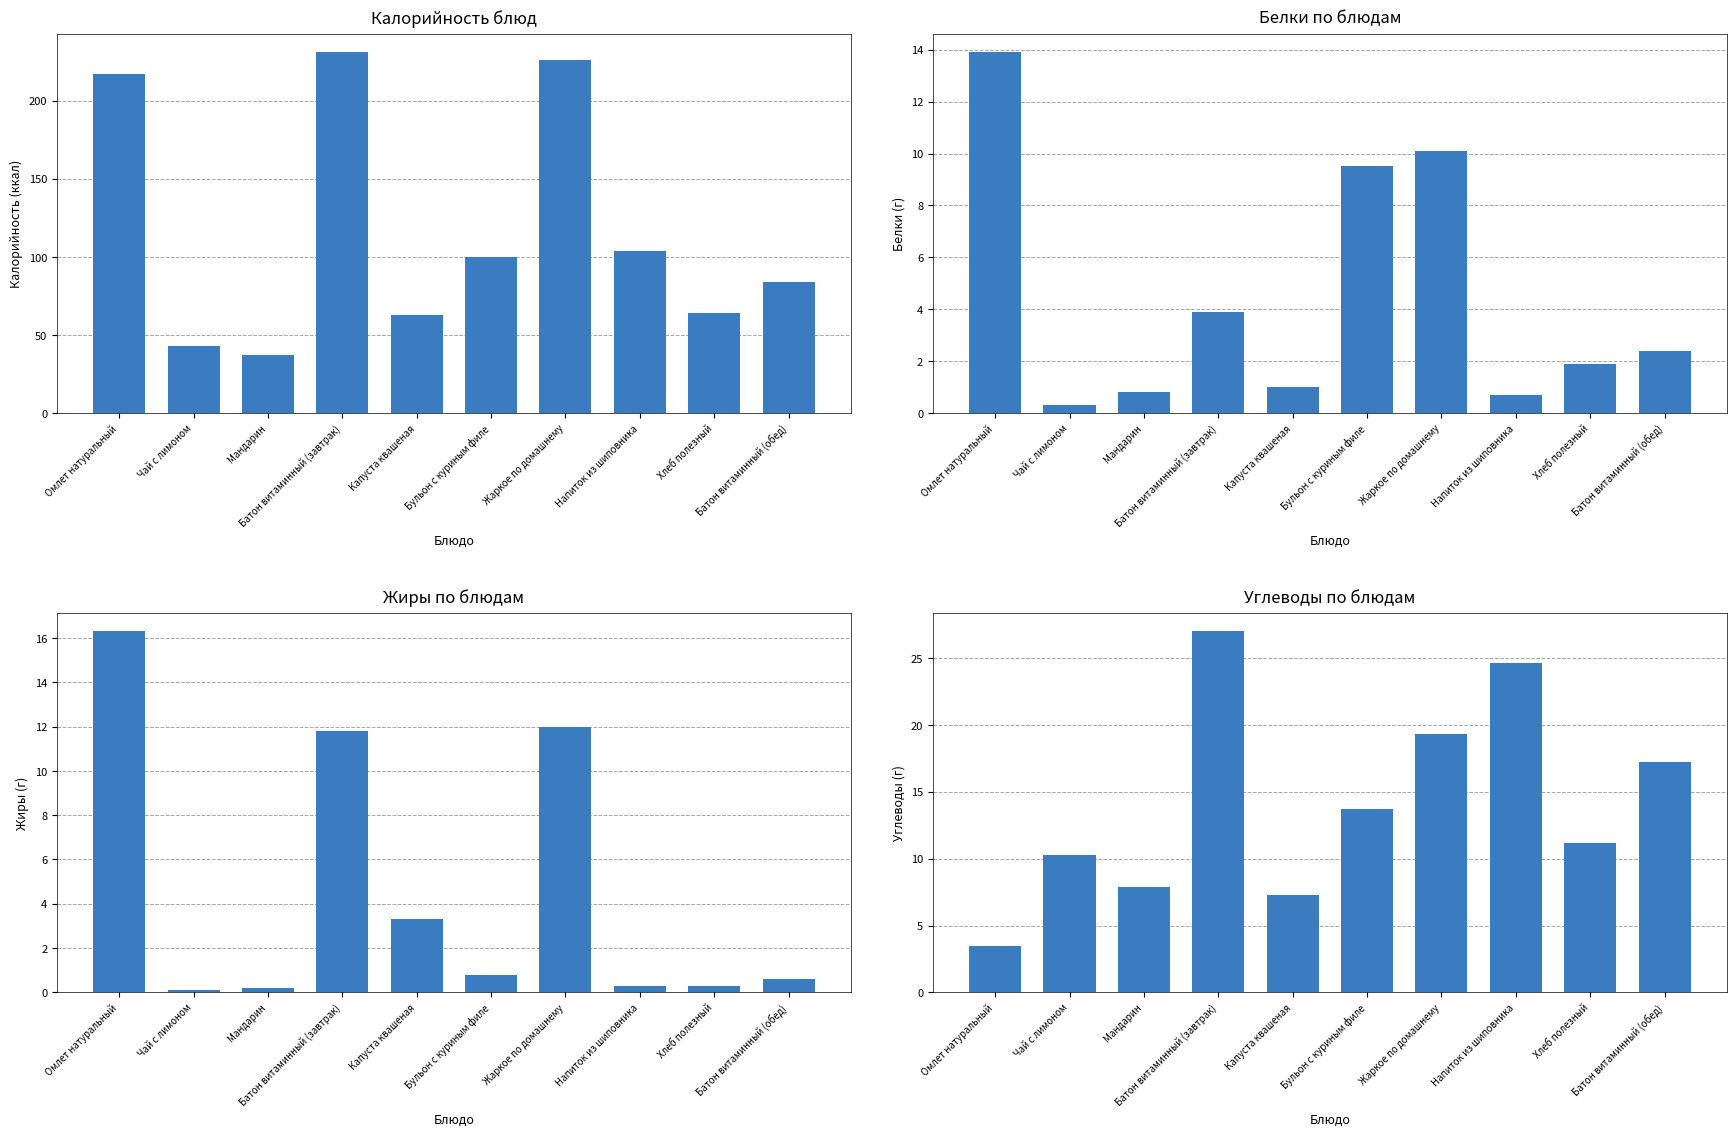

Are the bars grouped side by side (vs. stacked)?

Yes